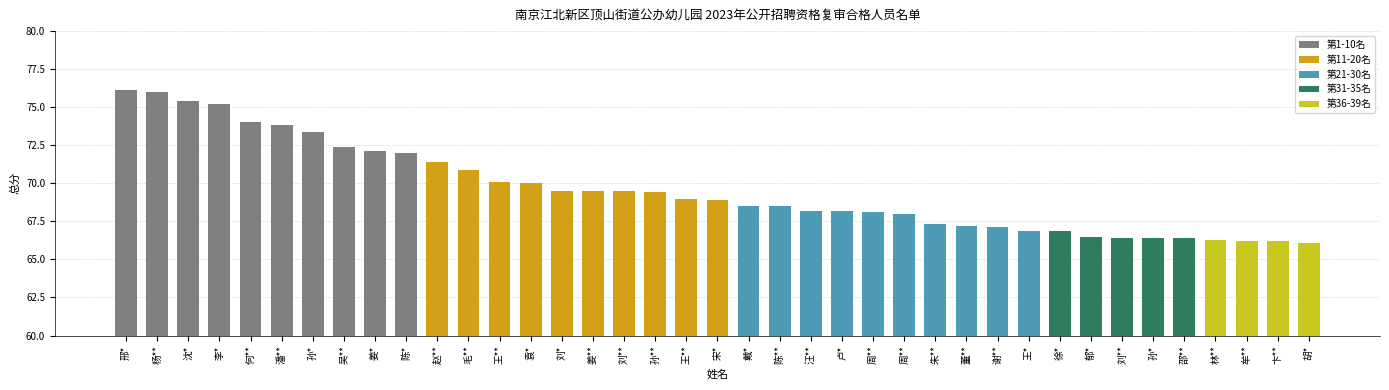

Are the bars horizontal?

No